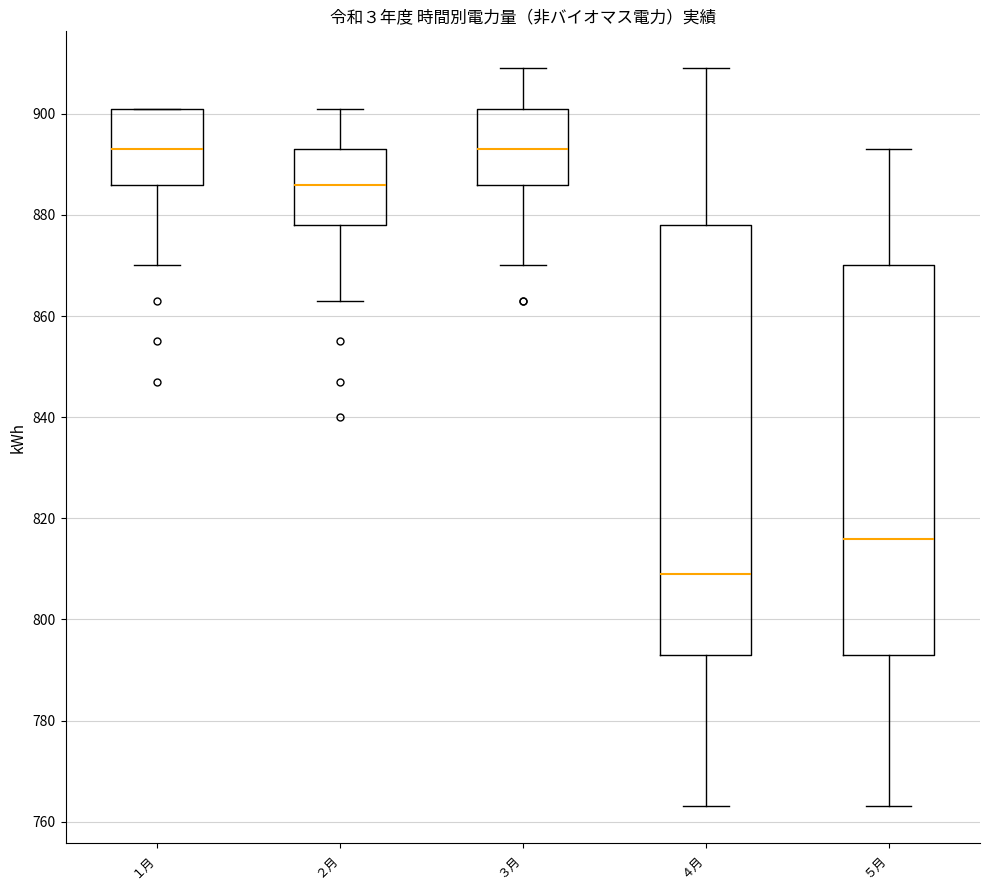

Which box is the tallest, from its lower edge to its upper edge?

４月